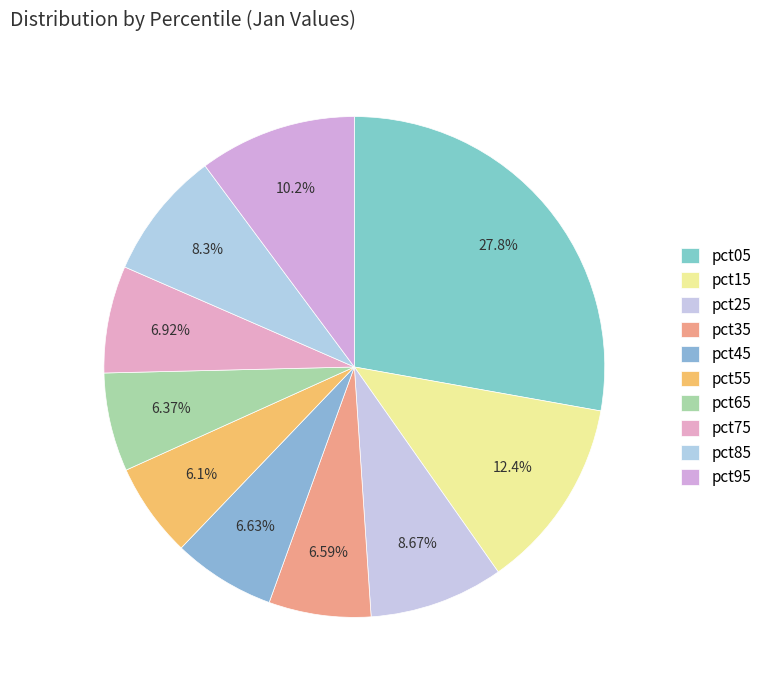

How many slices are in this pie chart?

10